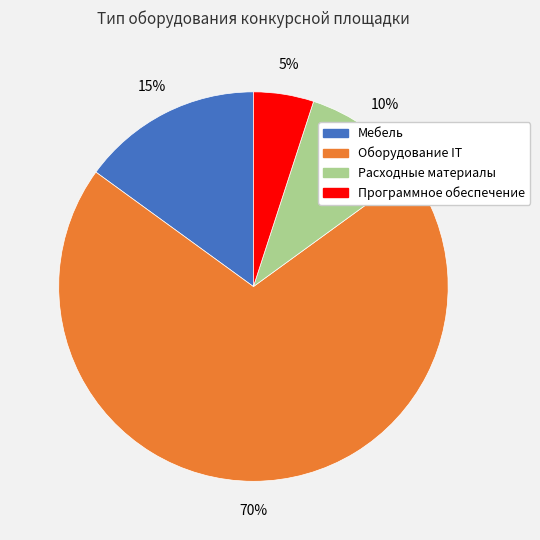

Which category has the biggest portion of the pie?

Оборудование IT